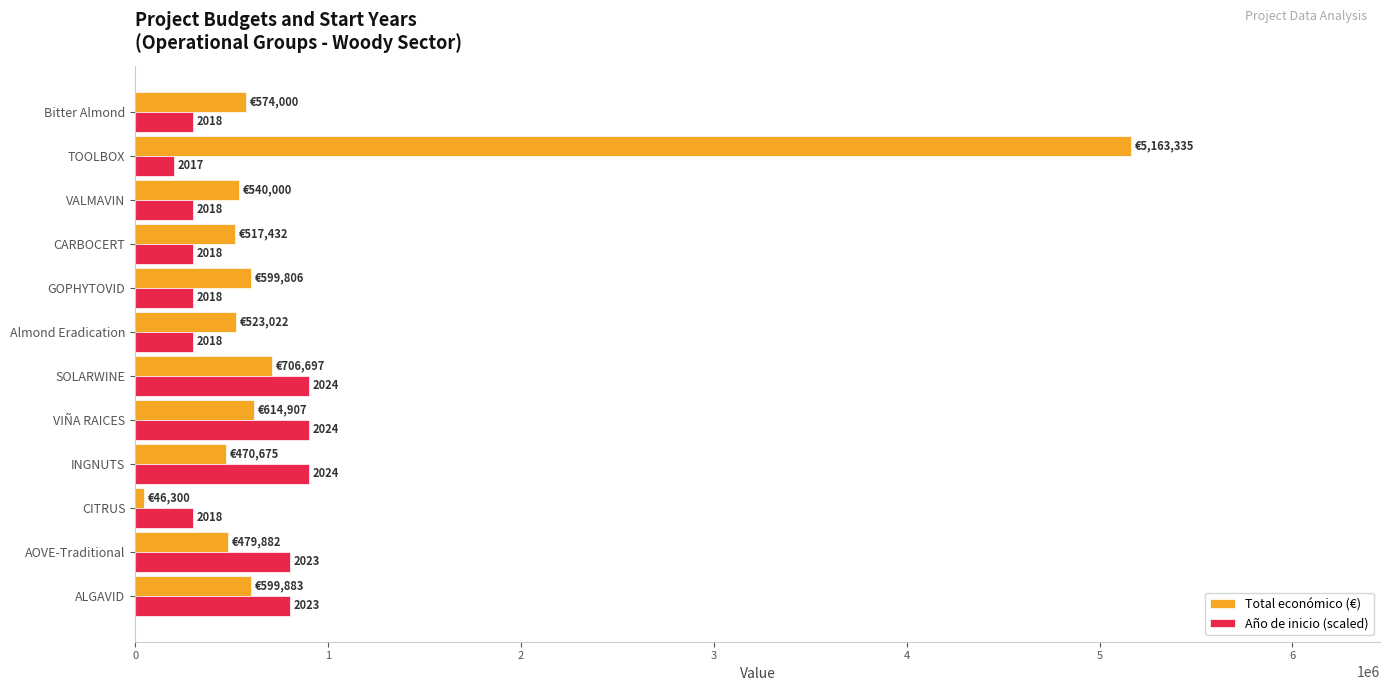

Which series has the widest spread of values?

Total económico (€)